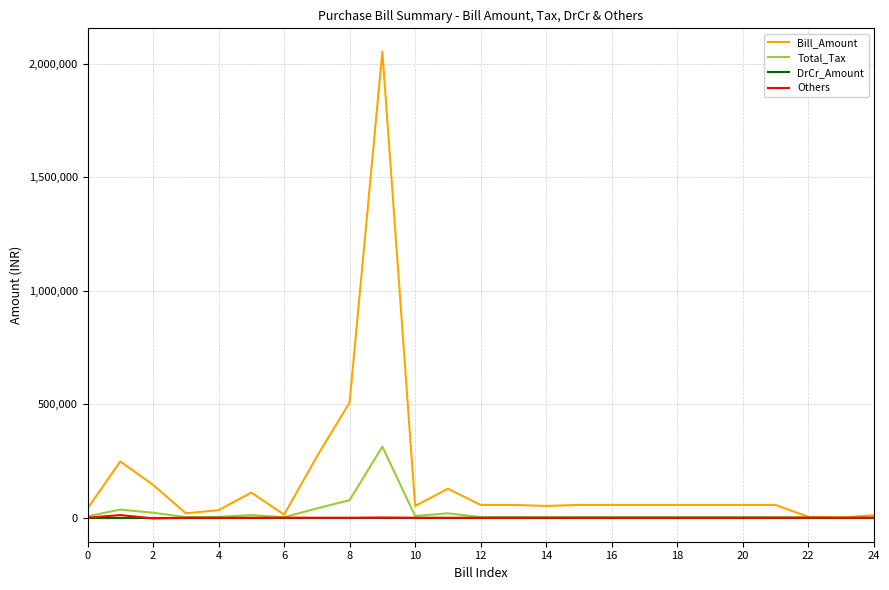

Count the number of data series in this chart.

4